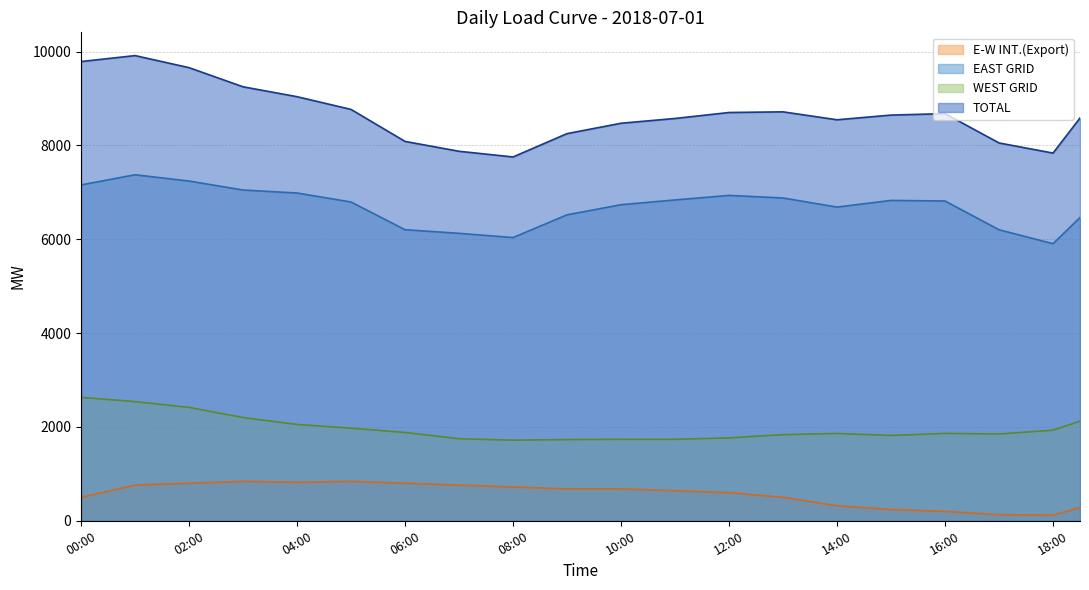

How many lines are shown in the chart?

4